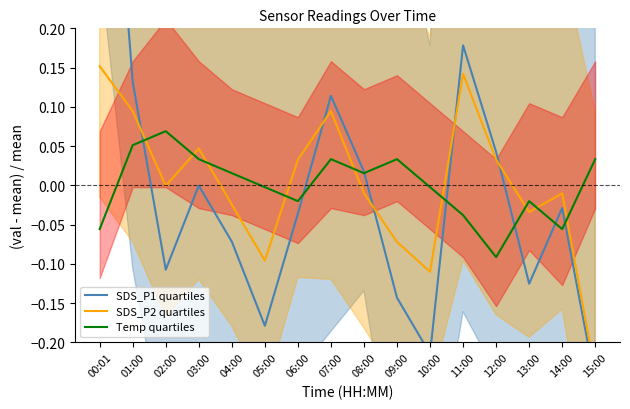

Count the number of data series in this chart.

3